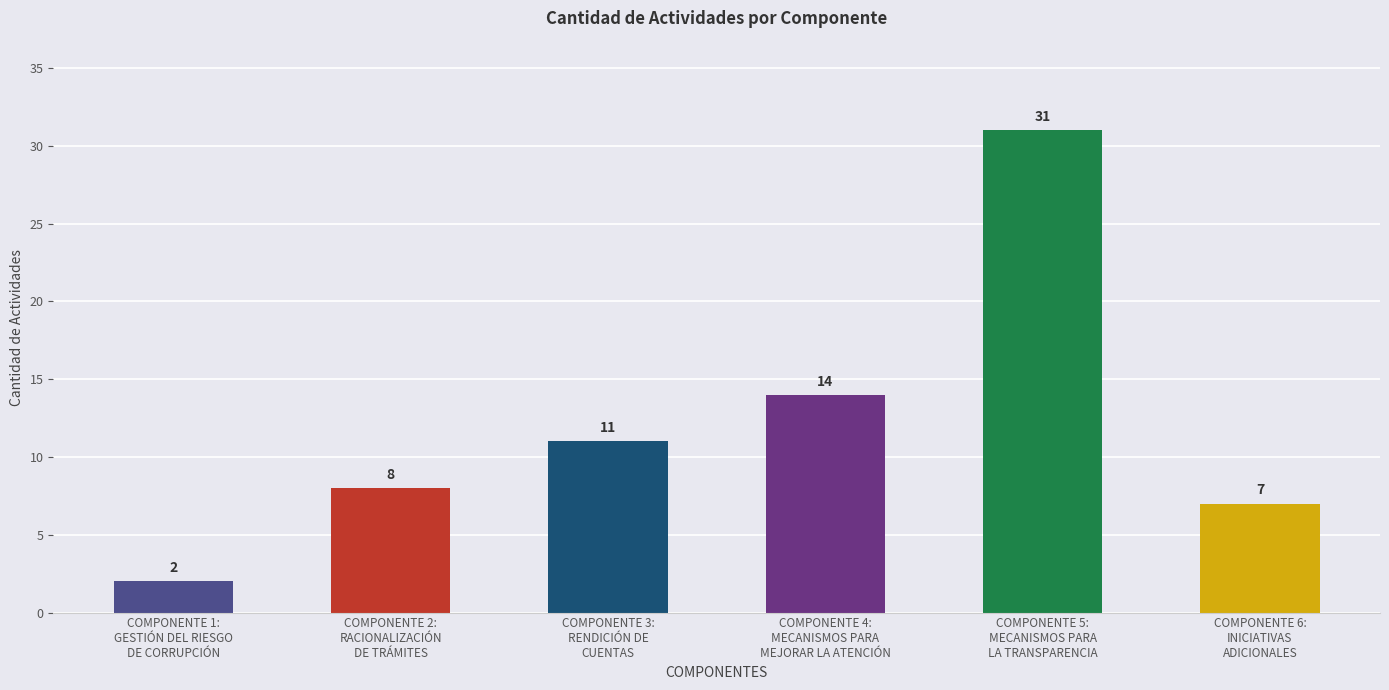

What is the value of the 4th bar from the left?

14